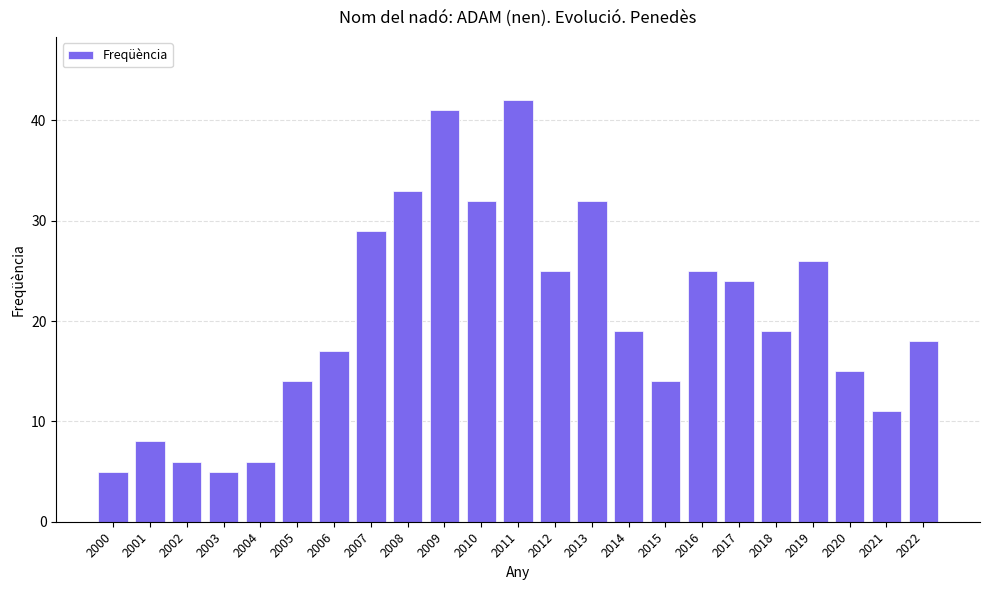

What is the greatest value displayed?

42